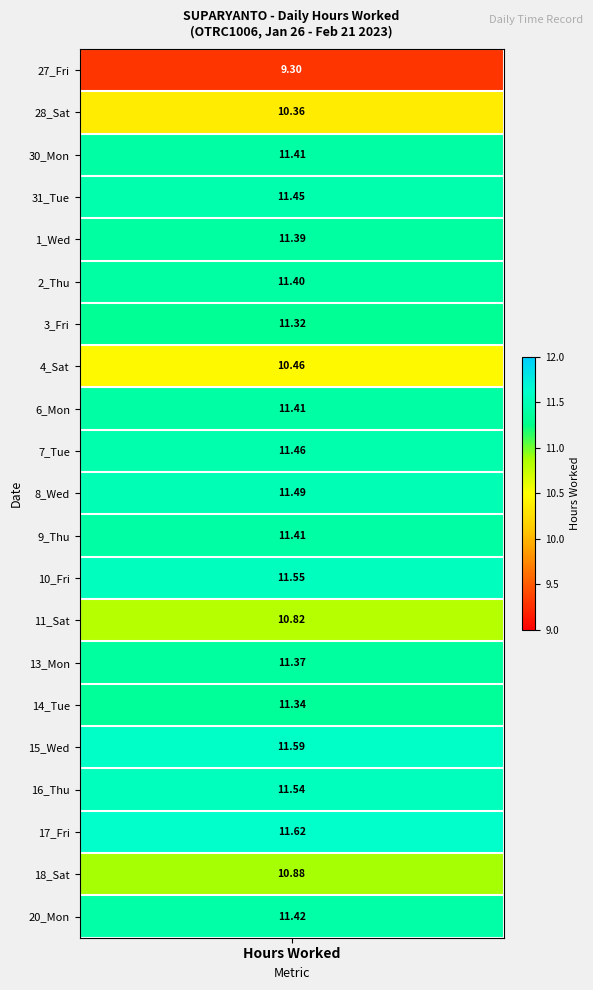

What is the sum of all 17_Fri values?

11.6